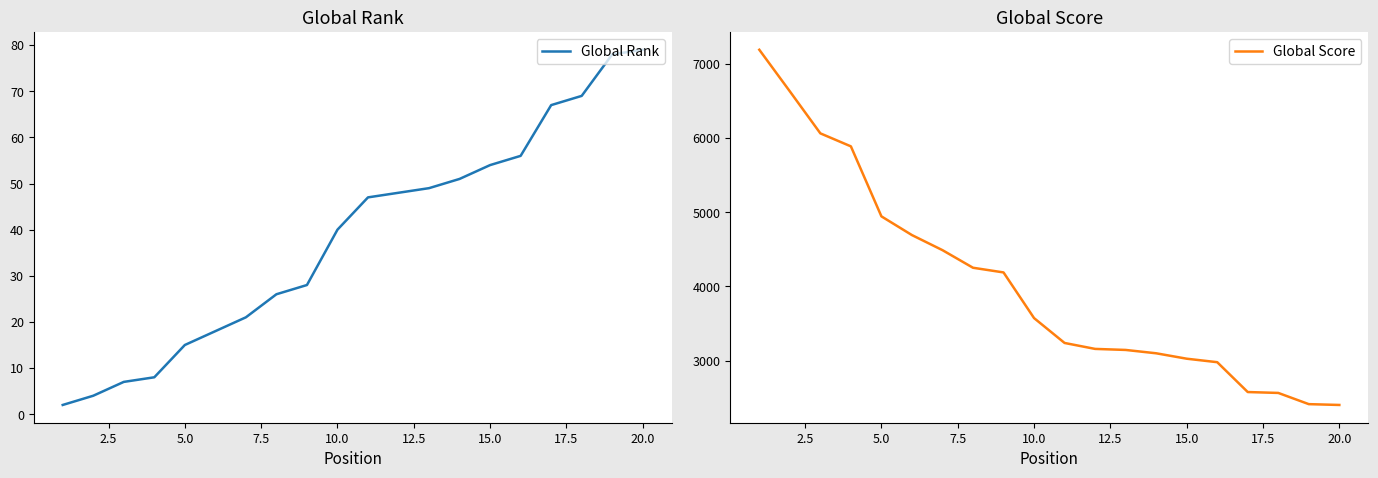

How many distinct data groups are displayed?

2